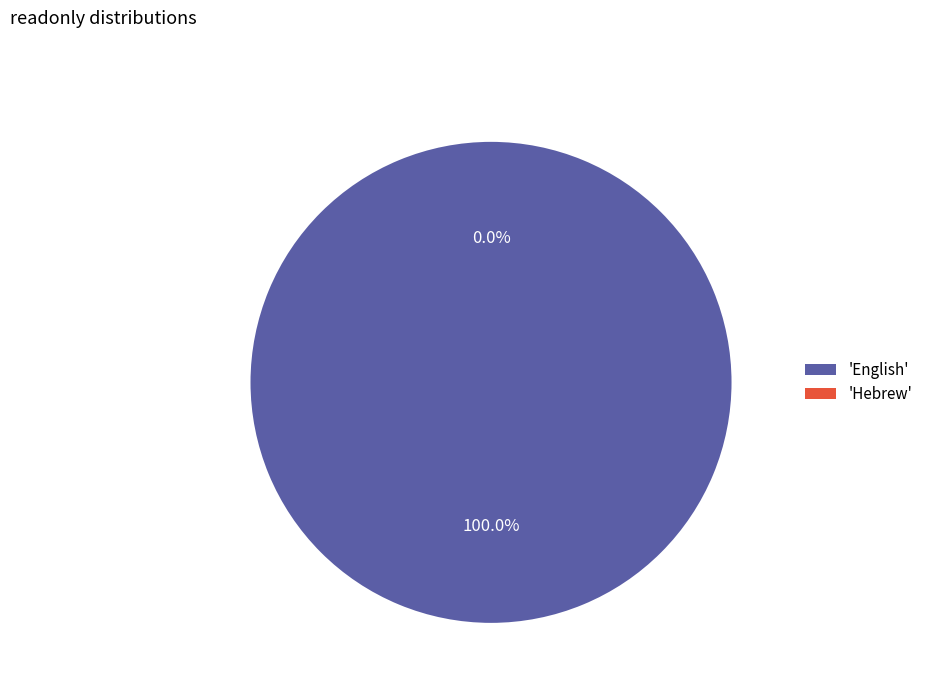

Is it true that Hebrew is 1% of the pie?

False